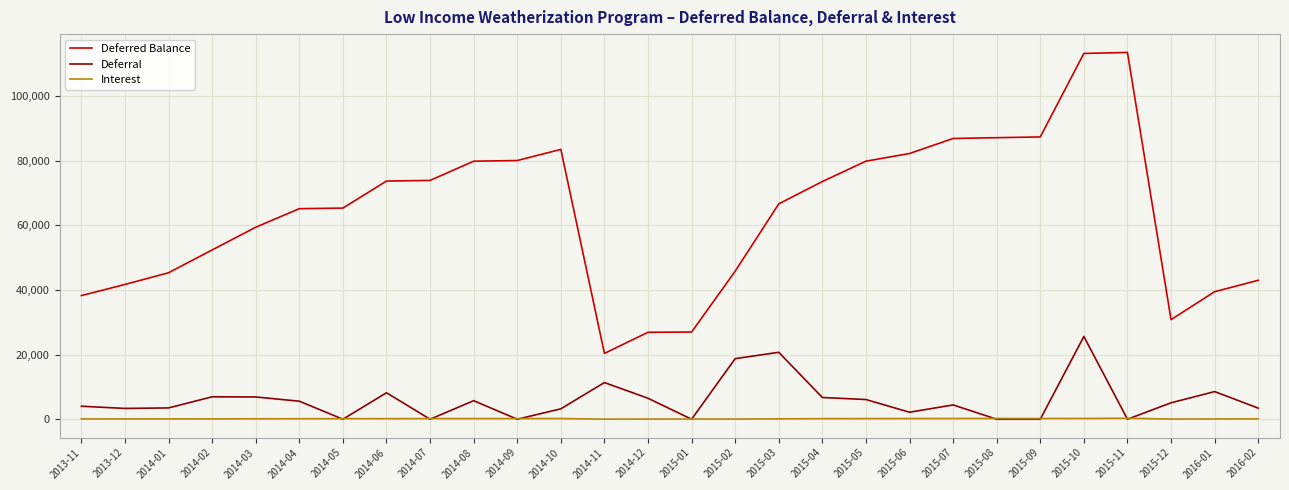

Which series has the widest spread of values?

Deferred Balance